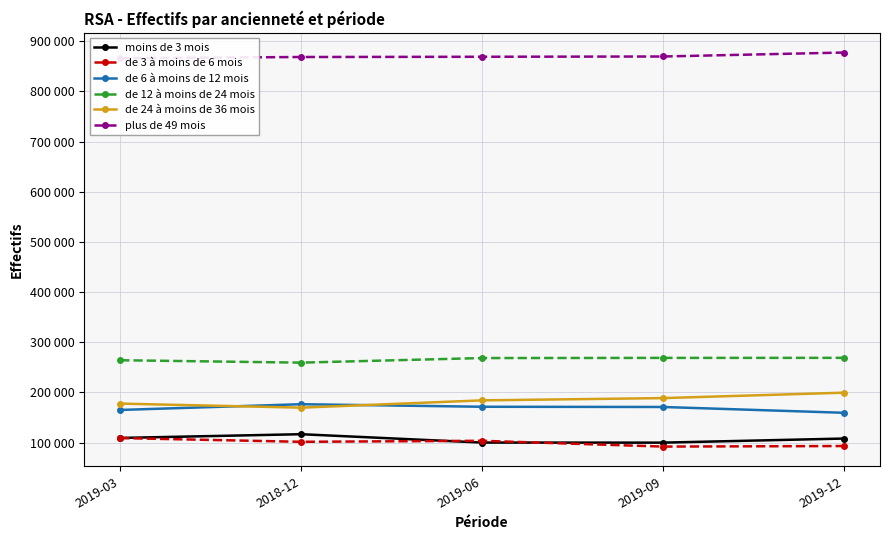

Reading right to left, transcribe all the data shown in this chart.

moins de 3 mois: 108179	100018	100186	116838	109388
de 3 à moins de 6 mois: 93257	92191	103698	101687	109133
de 6 à moins de 12 mois: 159526	171071	171523	176584	165156
de 12 à moins de 24 mois: 268989	268888	268571	259431	264228
de 24 à moins de 36 mois: 199574	188773	184242	169743	177812
plus de 49 mois: 877303	869405	868871	868390	866006